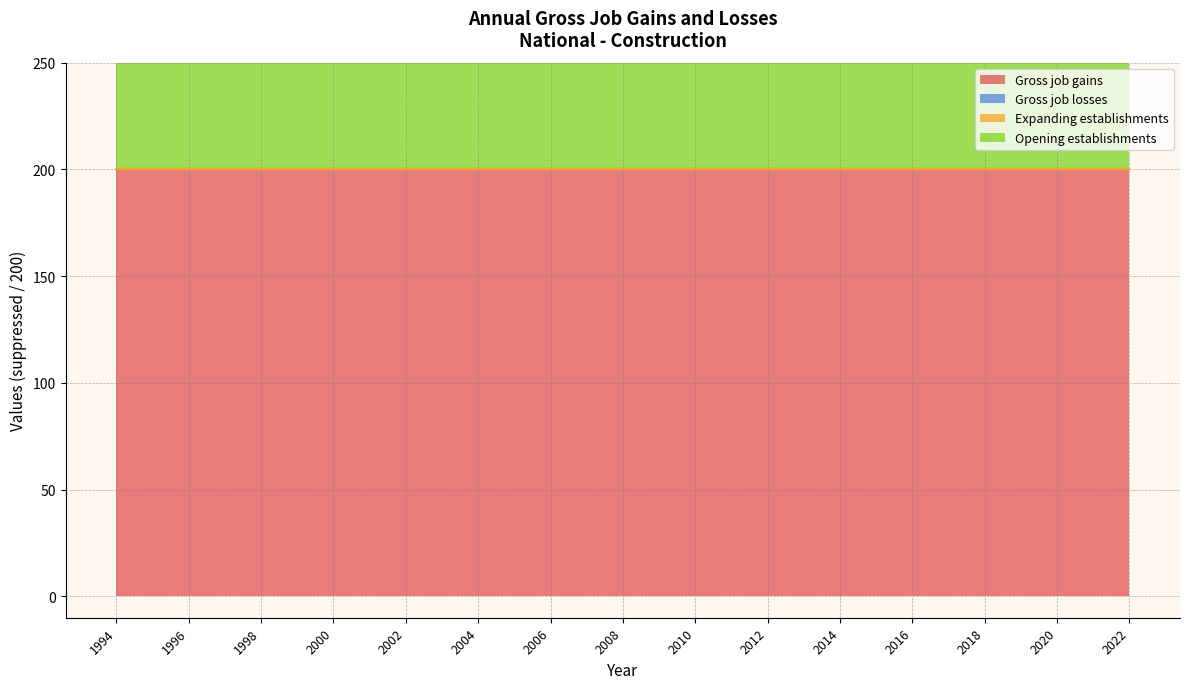

What is the value of the Opening establishments point at the 2nd from the left?

200